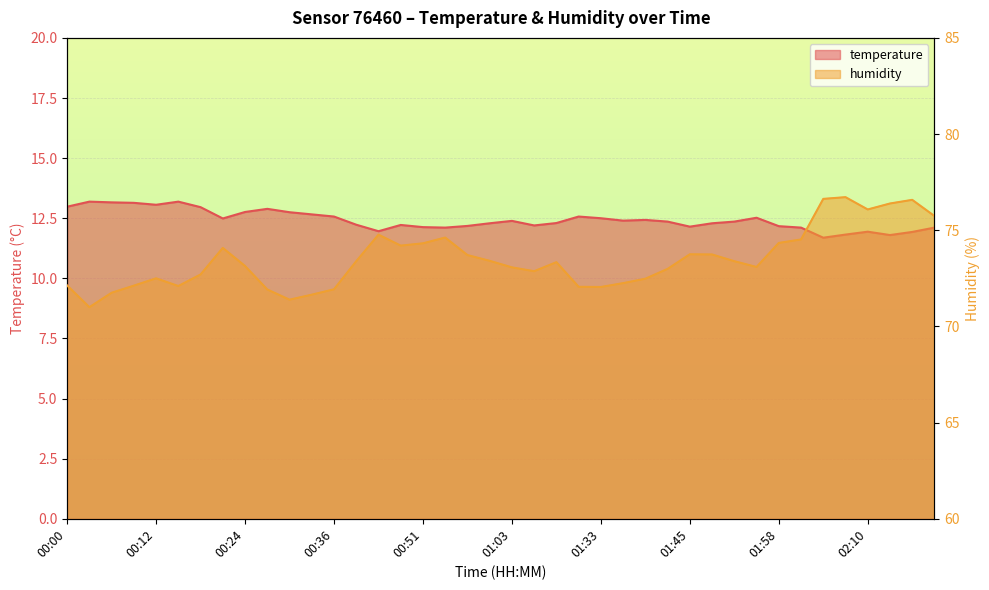

At which category is the sum across all series the highest?

02:07